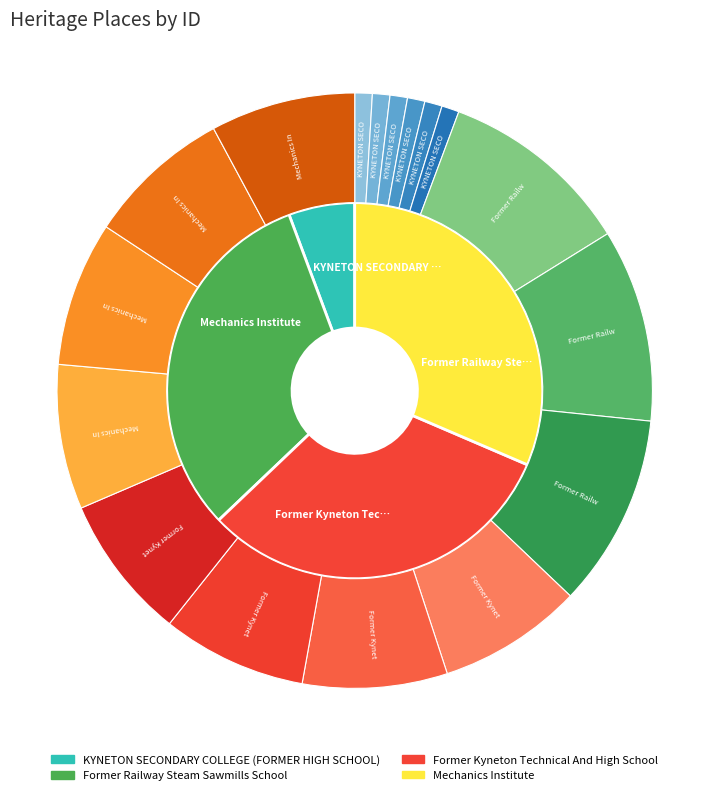

Between Mechanics Institute and Former Railway Steam Sawmills School, which is larger?

Mechanics Institute